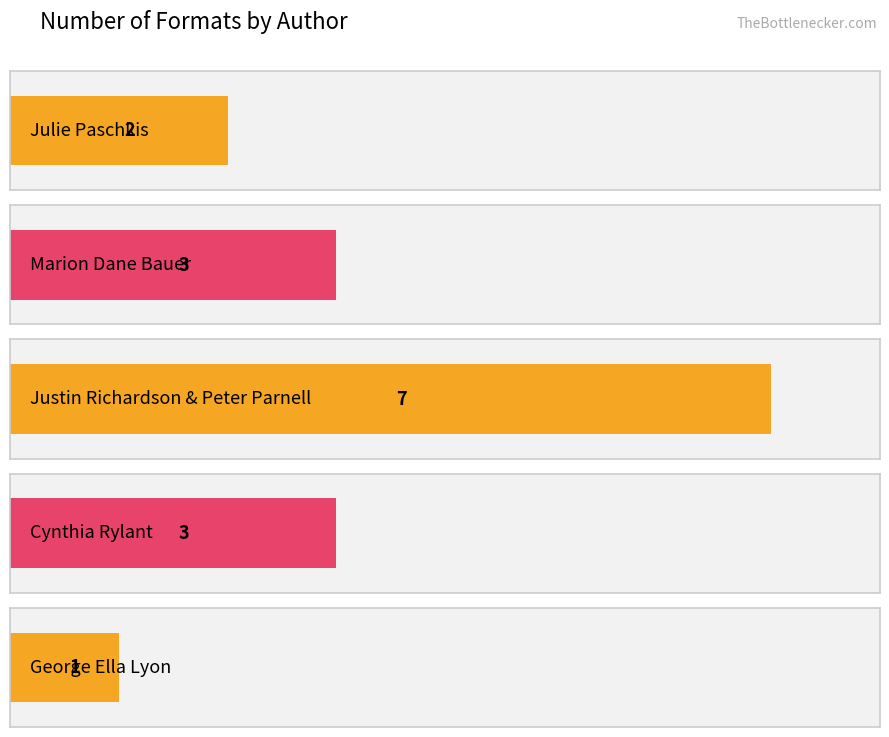

What is the change in value from Julie Paschkis to George Ella Lyon?

-1